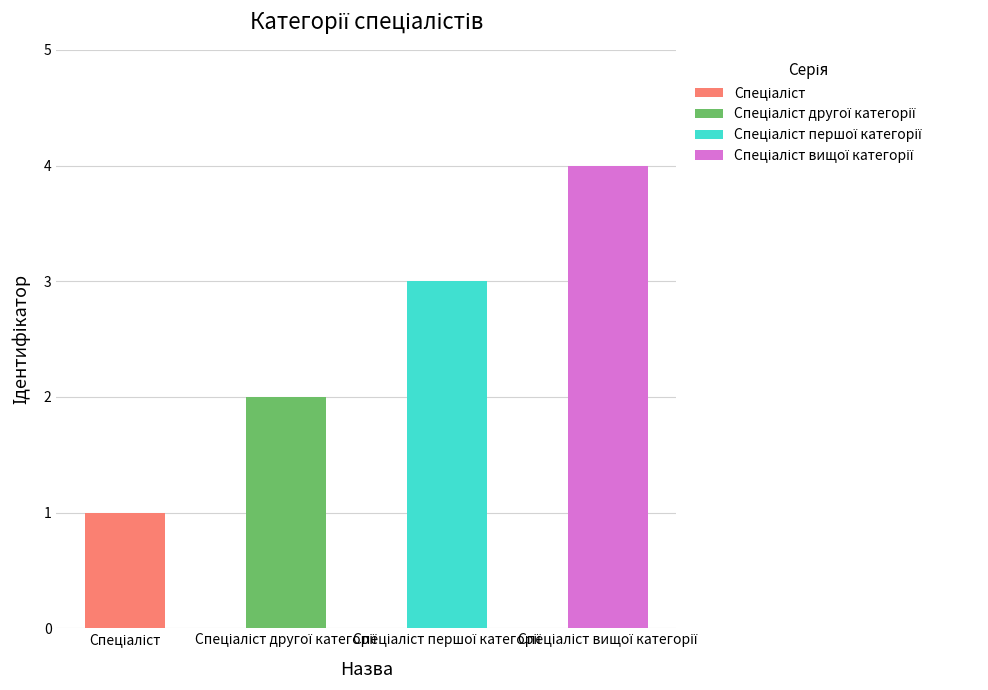

Rank the categories by value from lowest to highest.

Спеціаліст, Спеціаліст другої категорії, Спеціаліст першої категорії, Спеціаліст вищої категорії